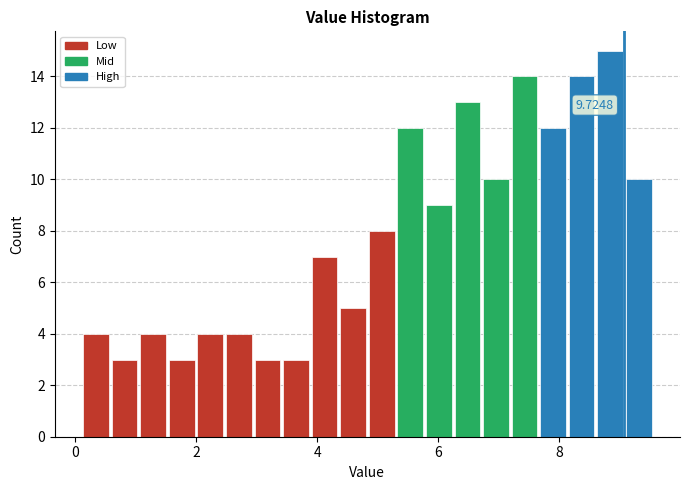

Around what value on the x-axis is the tallest bar? Give the approximate position of its centre, as read against the axis.

8.8